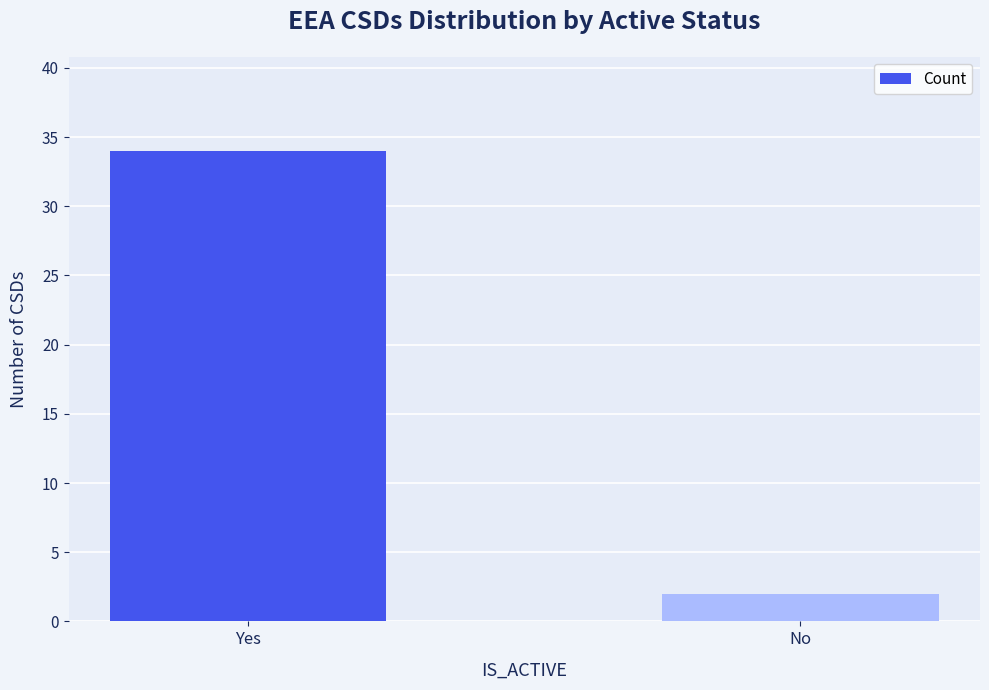

Rank the categories by value from highest to lowest.

Yes, No